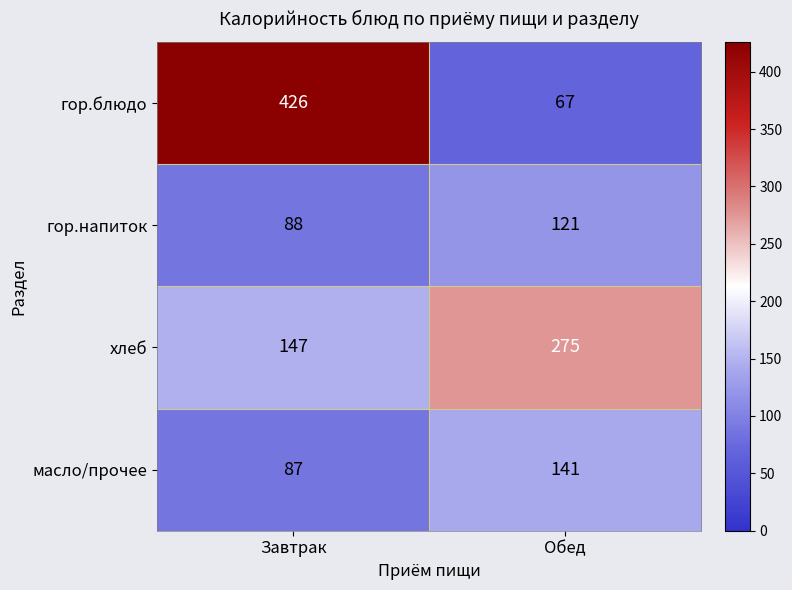

What is the sum of the гор.блюдо values at Обед and Завтрак?

493